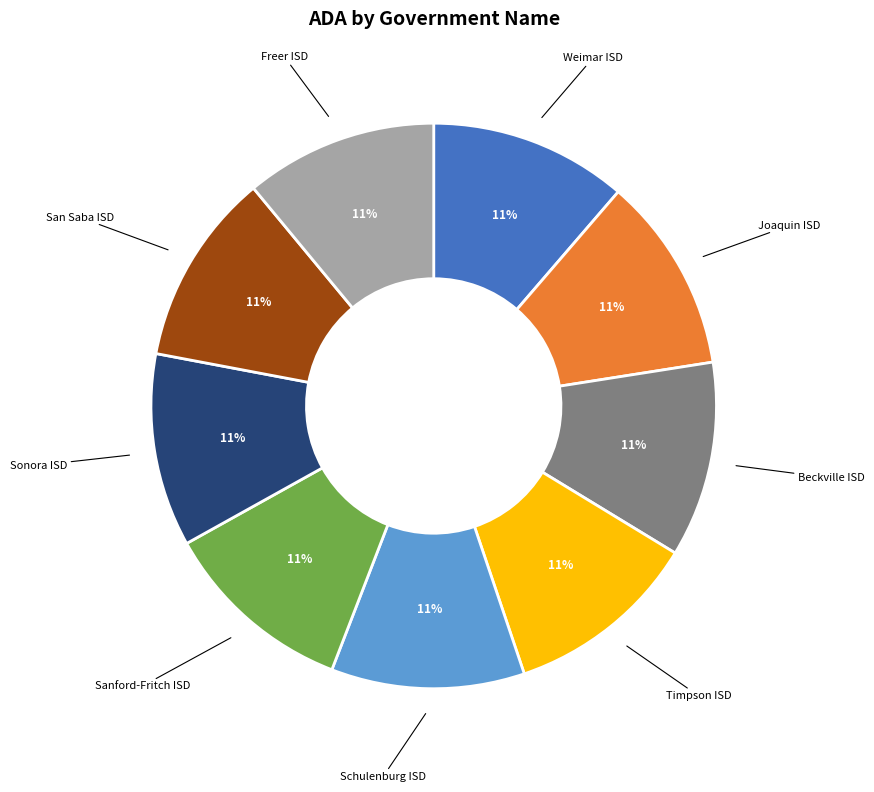

Does any single category account for the majority?

No